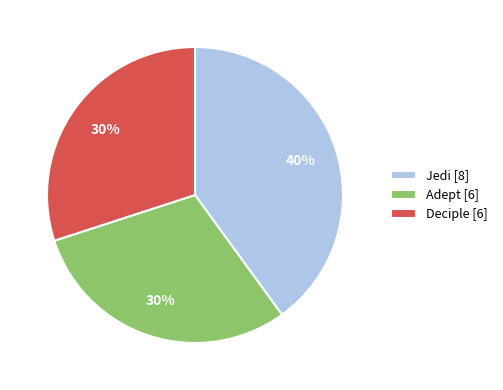

Is the sum of Jedi [8] and Adept [6] greater than half?

Yes